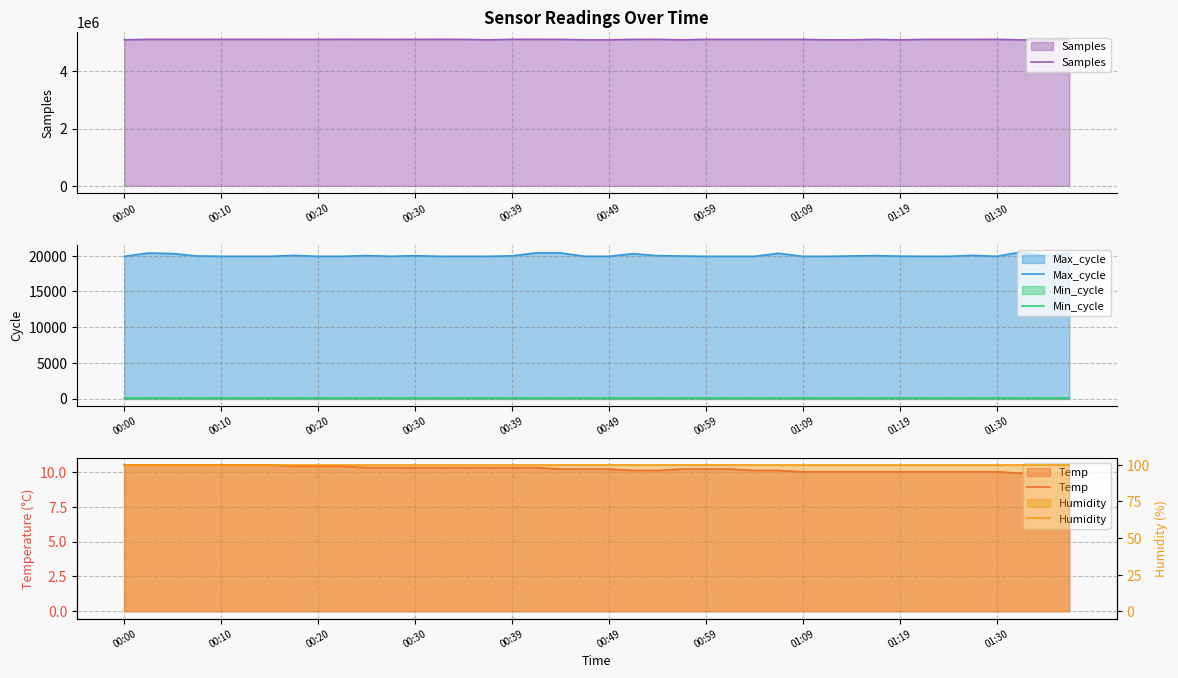

True or false: Min_cycle and Max_cycle cross at least once.

False